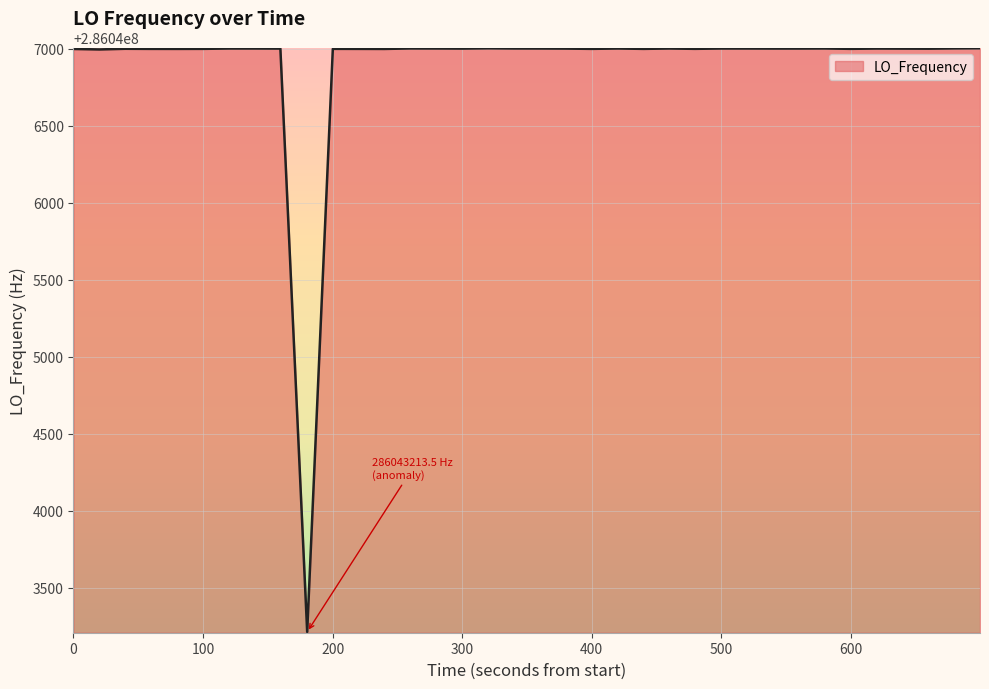

What is the difference between the maximum and minimum values?

3790.6